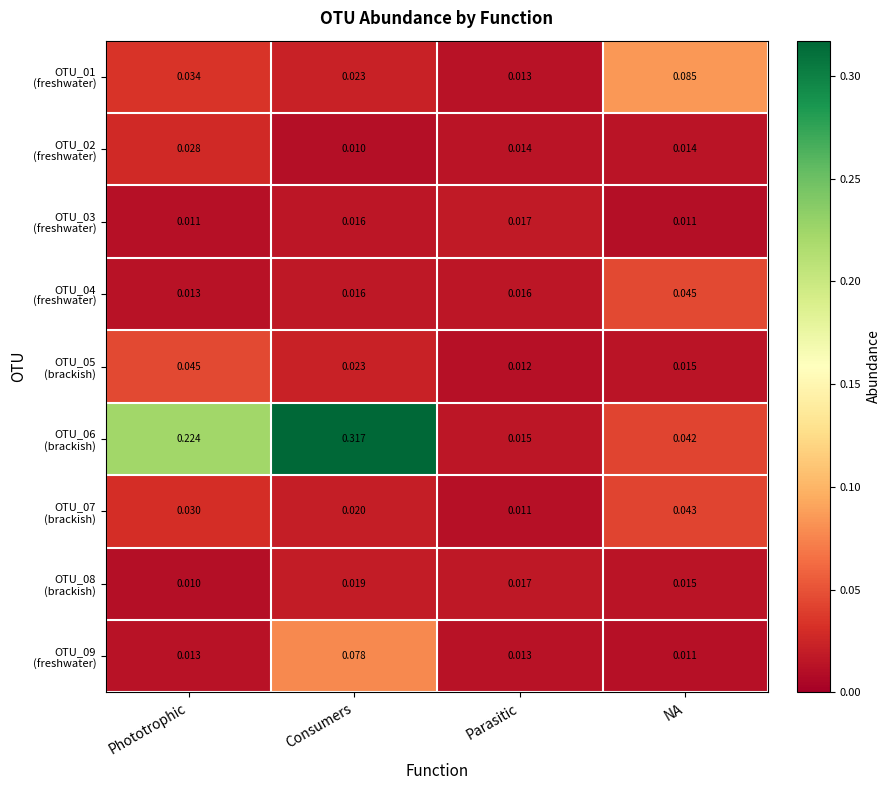

At which category is the sum across all series the highest?

Consumers